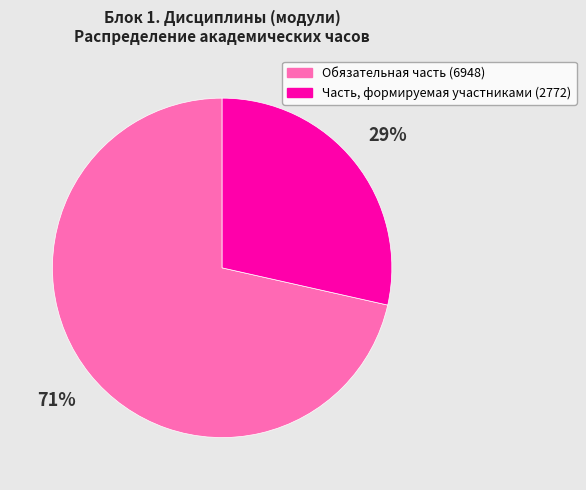

Between Обязательная часть and Часть, формируемая участниками, which is larger?

Обязательная часть